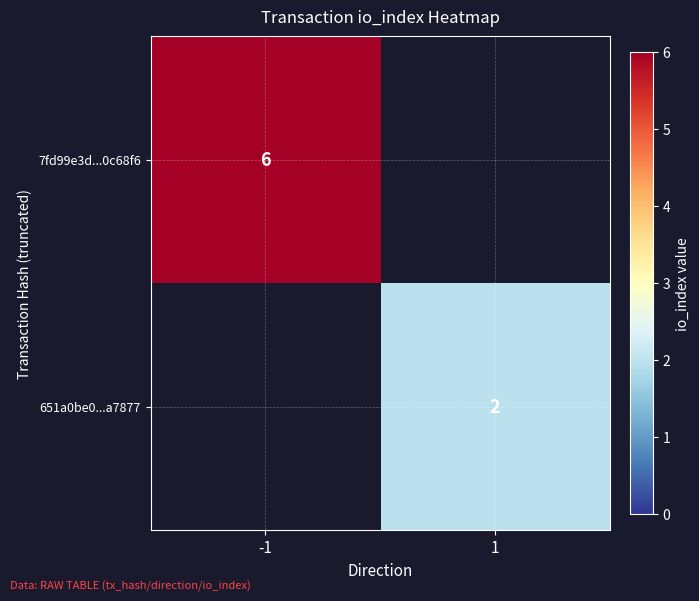

Is the value of 7fd99e3d...0c68f6 at -1 greater than the value of 651a0be0...a7877 at 1?

Yes